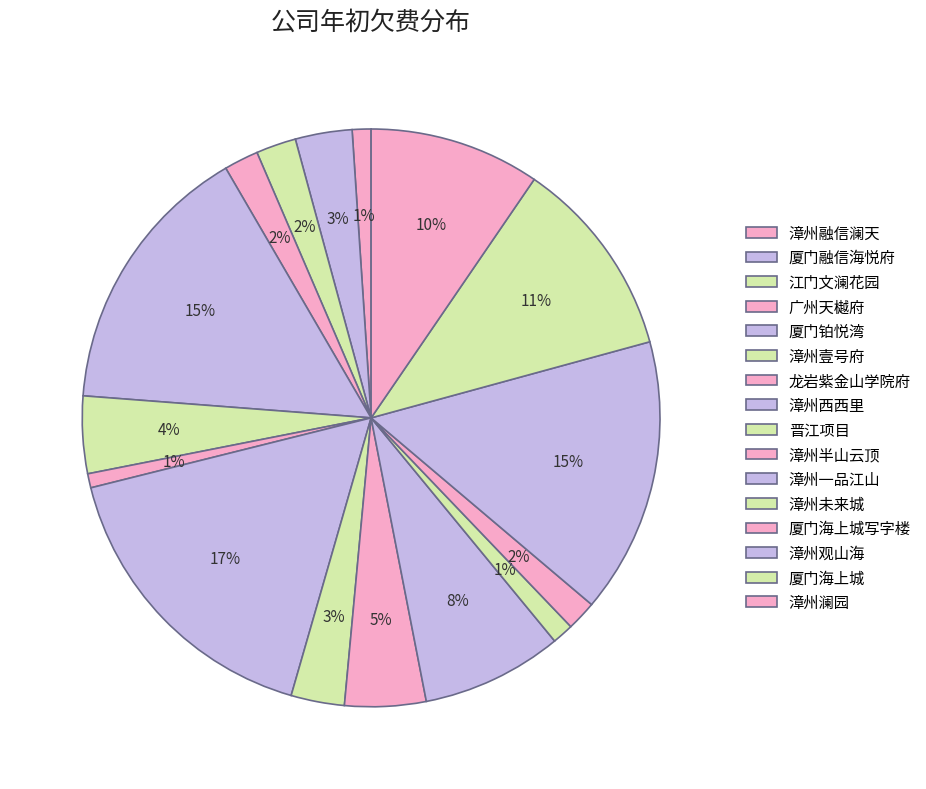

How many segments does this pie chart have?

16